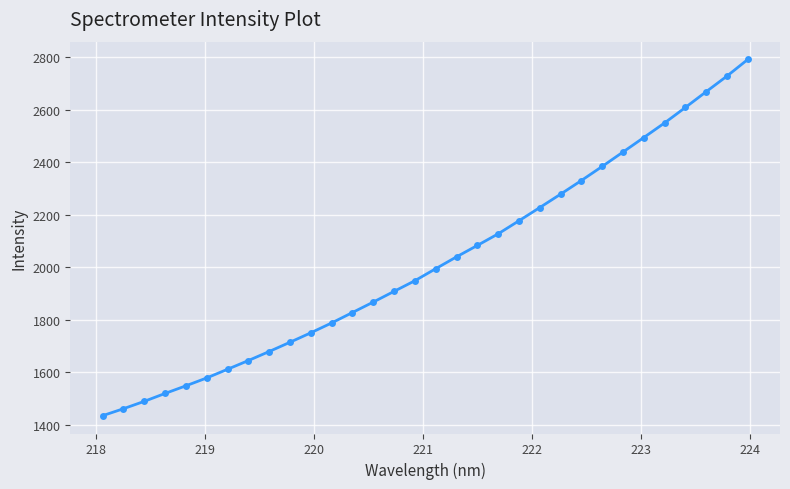

What is the greatest value displayed?

2792.4